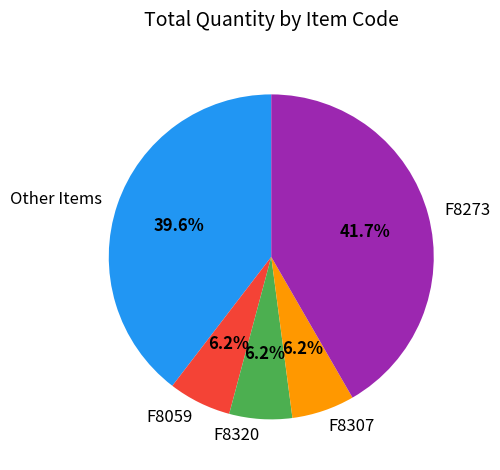

To the nearest percent, what is the average slice percentage?

20%